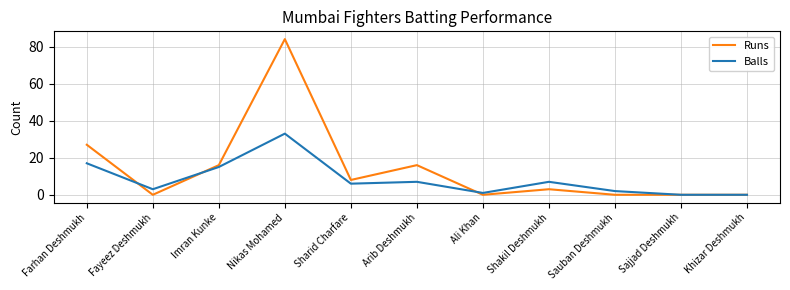

Reading left to right, what are all the values shown in this chart?

Runs: Farhan Deshmukh=27	Fayeez Deshmukh=0	Imran Kunke=16	Nikas Mohamed=84	Sharid Charfare=8	Arib Deshmukh=16	Ali Khan=0	Shakil Deshmukh=3	Sauban Deshmukh=0	Sajjad Deshmukh=0	Khizar Deshmukh=0
Balls: Farhan Deshmukh=17	Fayeez Deshmukh=3	Imran Kunke=15	Nikas Mohamed=33	Sharid Charfare=6	Arib Deshmukh=7	Ali Khan=1	Shakil Deshmukh=7	Sauban Deshmukh=2	Sajjad Deshmukh=0	Khizar Deshmukh=0